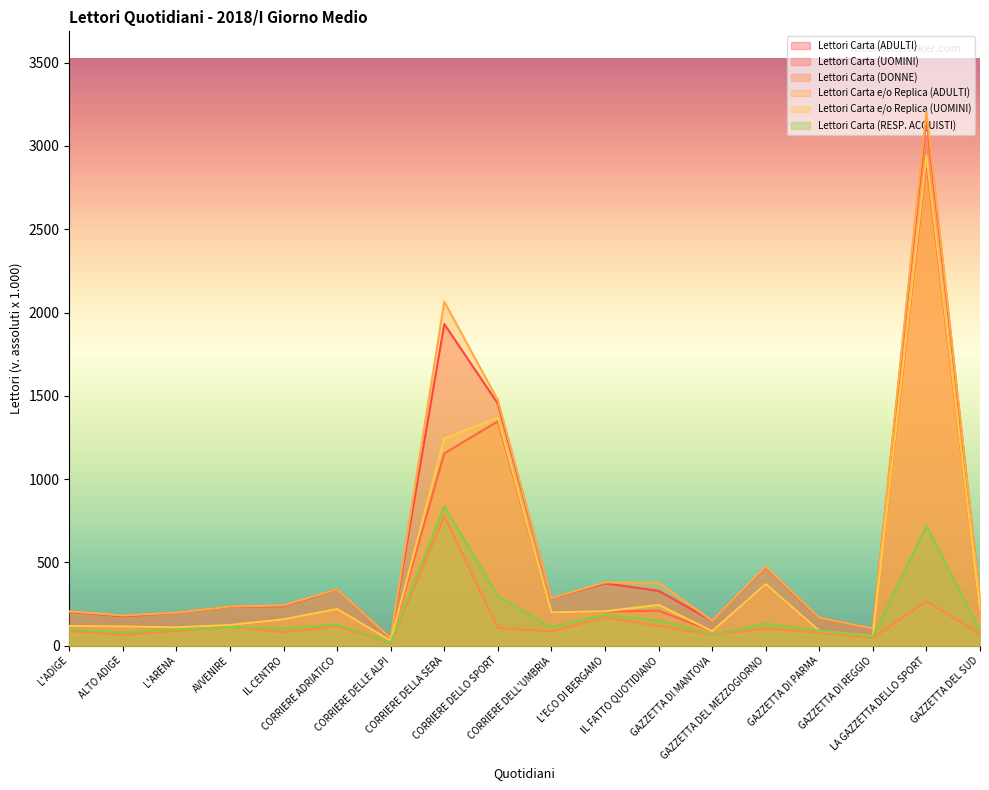

Reading right to left, list all the values displayed in this chart.

Lettori Carta (ADULTI): 280	3171	103	165	470	150	329	374	284	1453	1931	46	337	238	234	197	177	203
Lettori Carta (UOMINI): 211	2905	57	87	366	87	210	204	200	1347	1154	30	220	157	123	108	113	117
Lettori Carta (DONNE): 70	266	46	78	103	63	119	170	85	106	777	16	116	81	111	88	64	87
Lettori Carta e/o Replica (ADULTI): 286	3207	103	167	474	150	378	380	285	1474	2065	46	338	242	235	198	181	206
Lettori Carta e/o Replica (UOMINI): 214	2941	57	89	369	87	245	206	200	1368	1243	30	220	158	124	110	115	118
Lettori Carta (RESP. ACQUISTI): 94	721	54	90	132	67	152	186	110	298	838	19	127	103	111	97	79	98